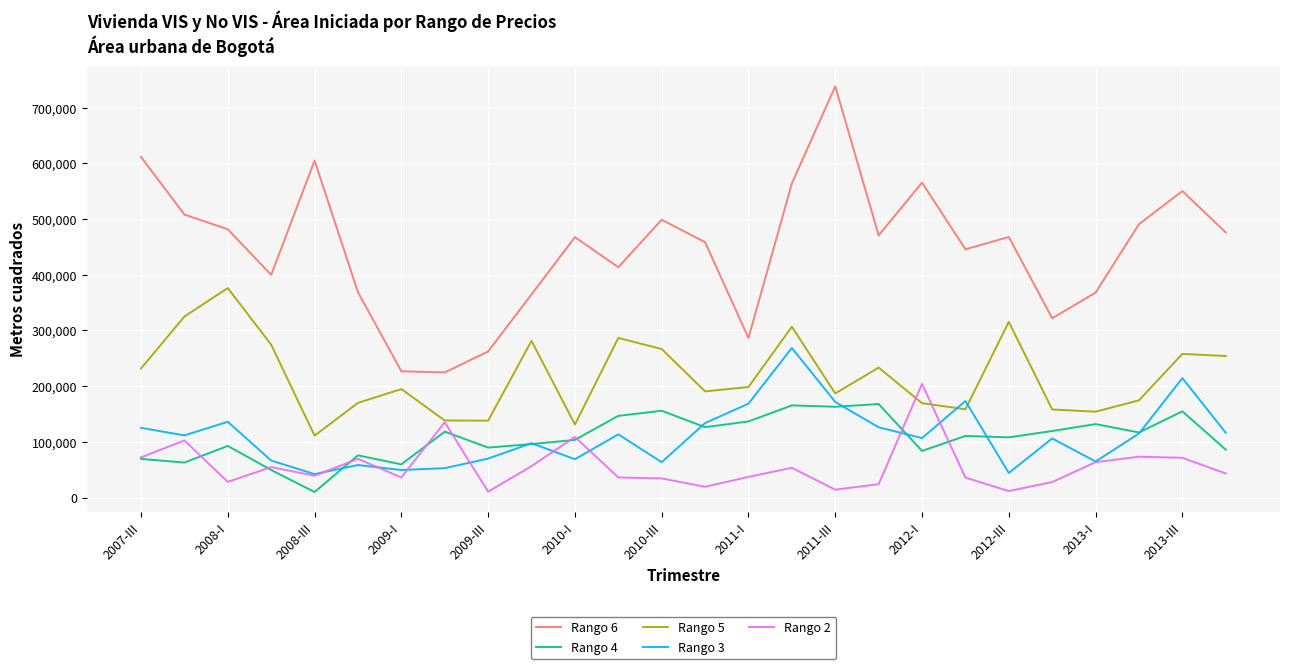

What are all the series names shown in the legend?

Rango 6, Rango 4, Rango 5, Rango 3, Rango 2